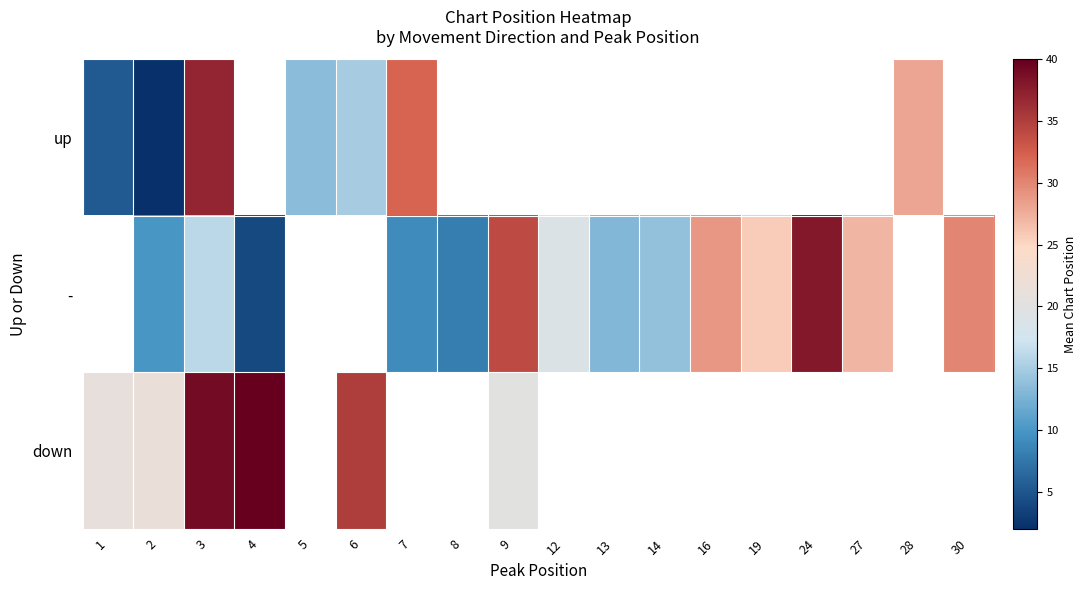

How many values in up are above zero?

7